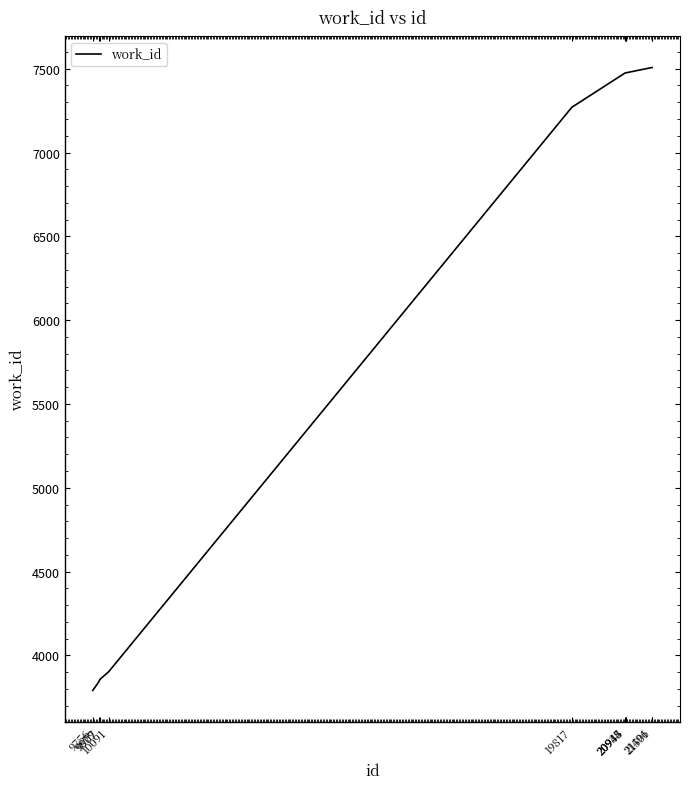

At which label is the value closest to 5649?

19817